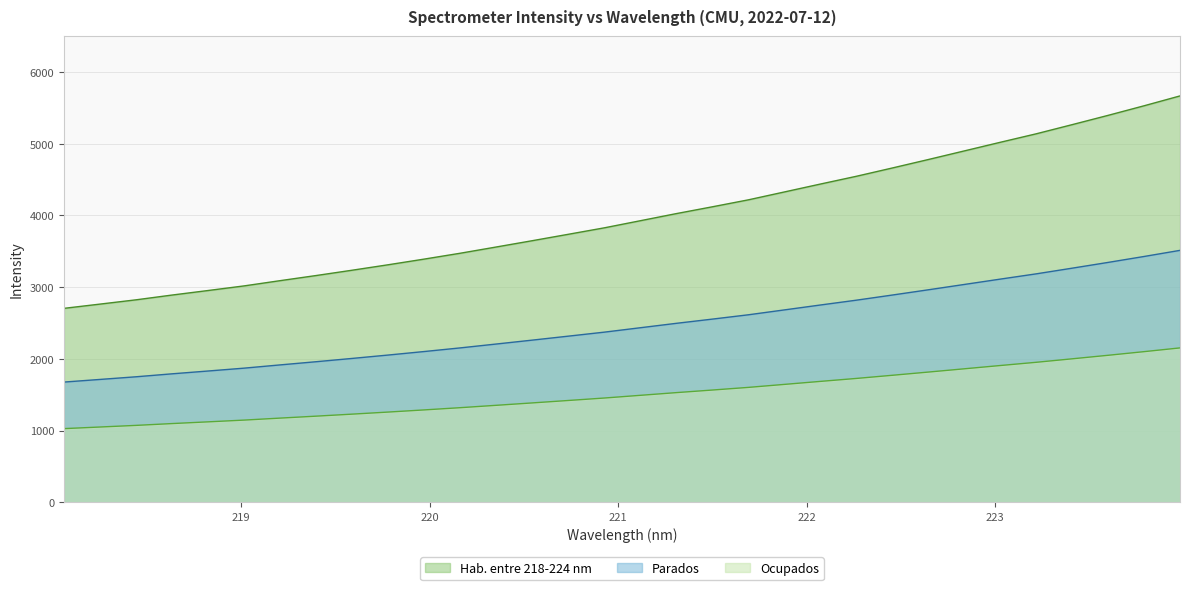

What is the label of the 16th point from the right?

221.1174